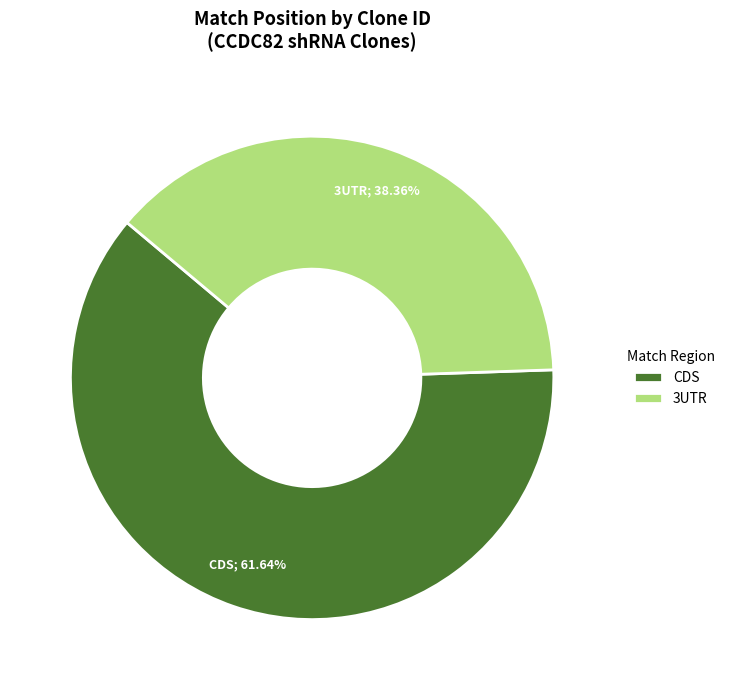

To the nearest percent, what is the average slice percentage?

50%